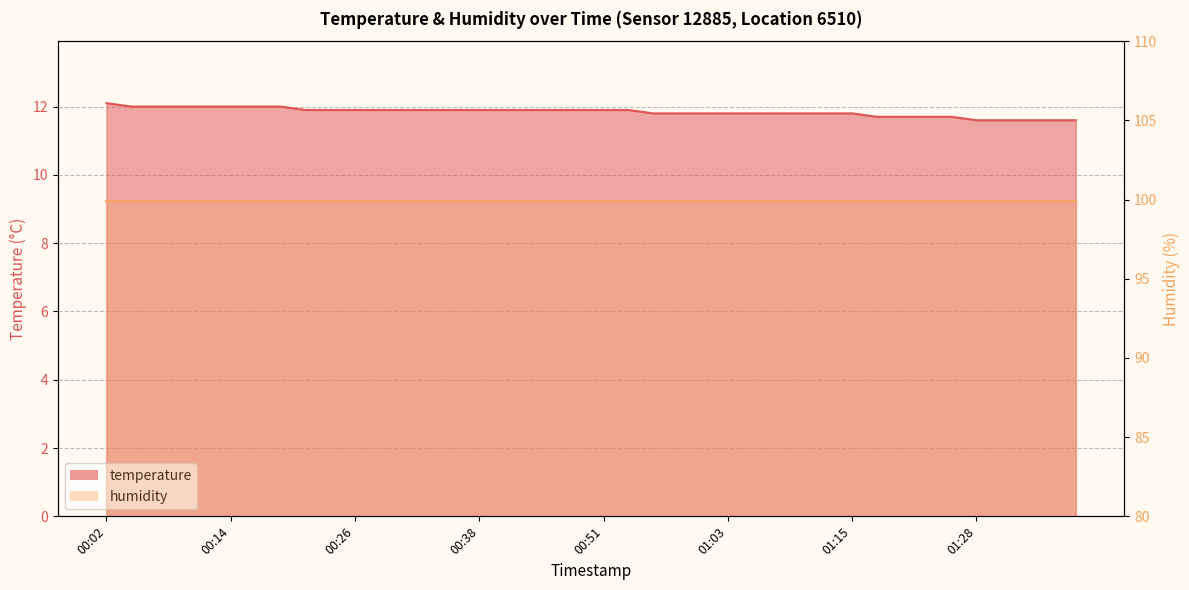

How many data points does each series have?

40